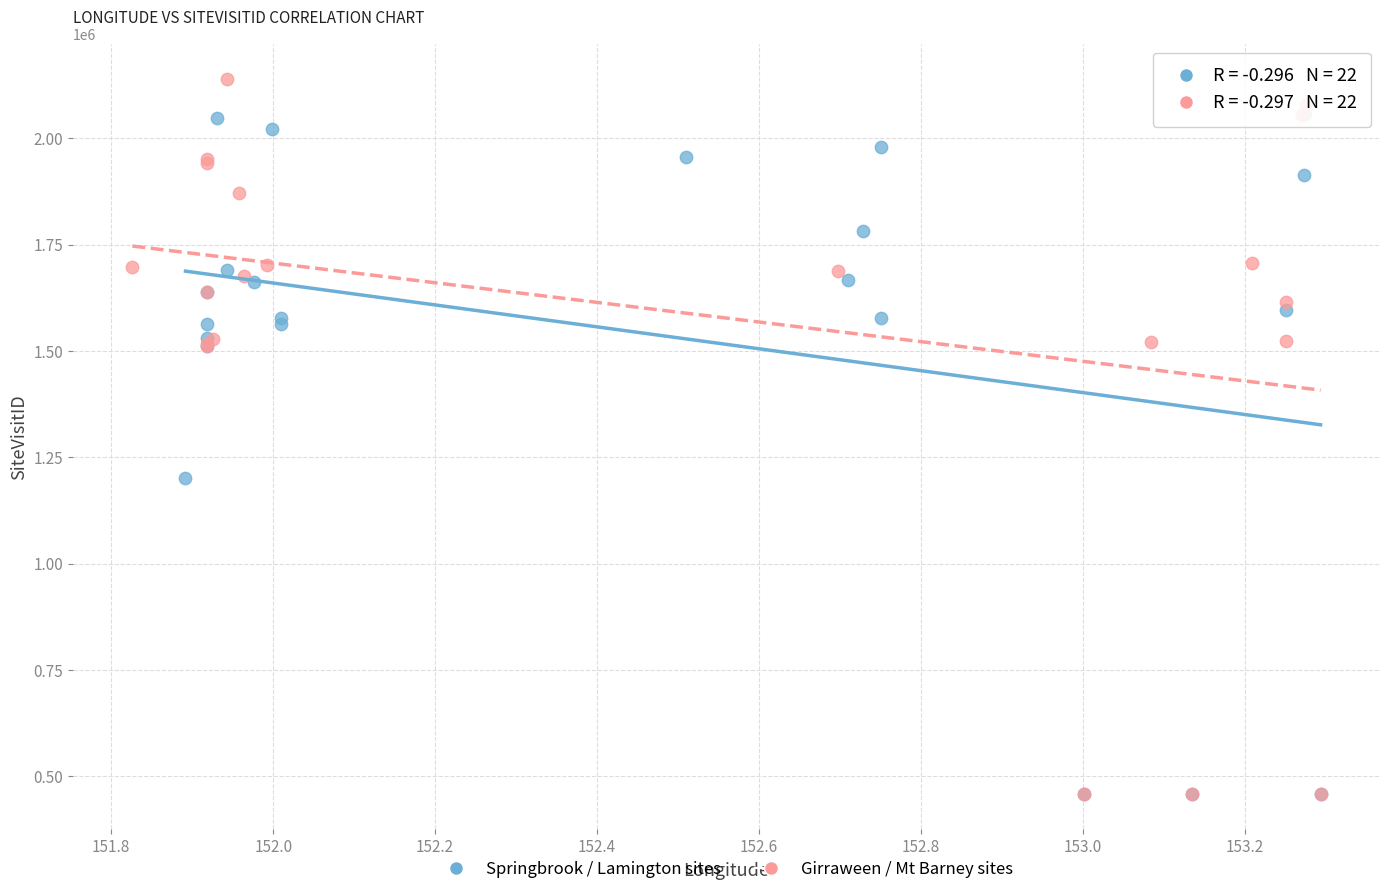

Which series reaches the maximum Y coordinate?

Girraween / Mt Barney sites